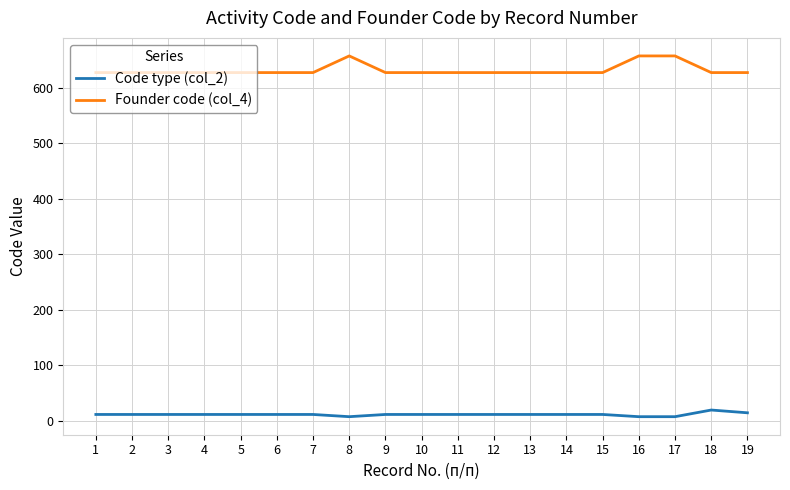

Which series has the widest spread of values?

Founder code (col_4)